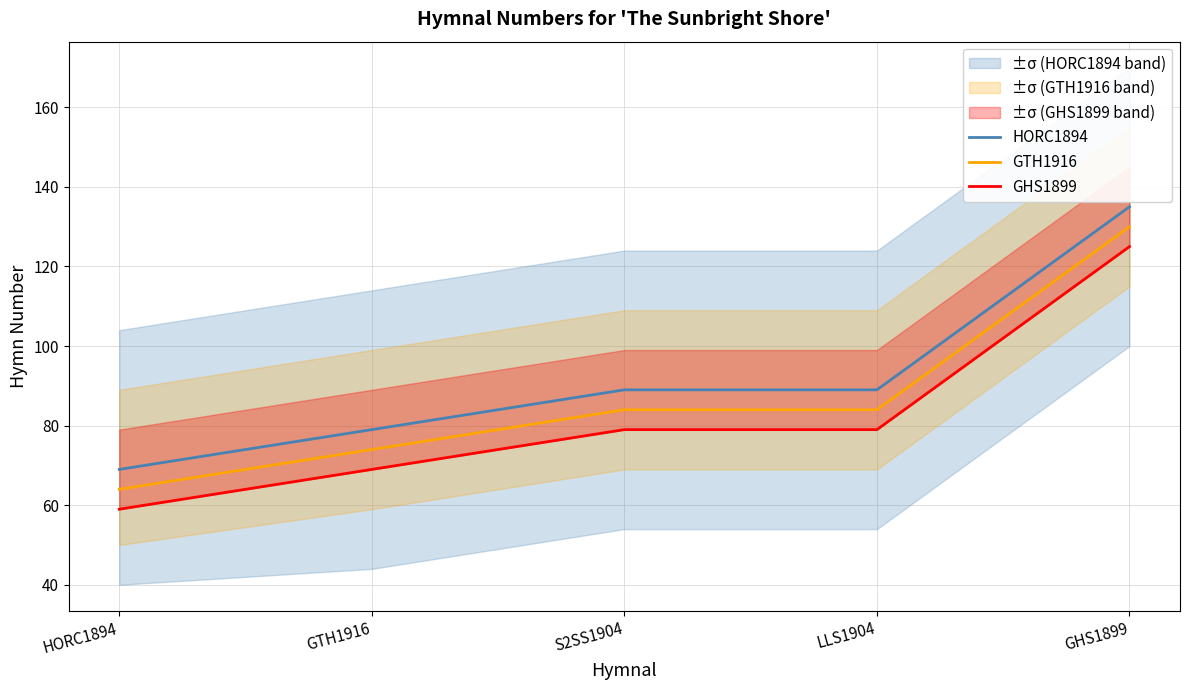

What is the total value across all series at GTH1916?

222